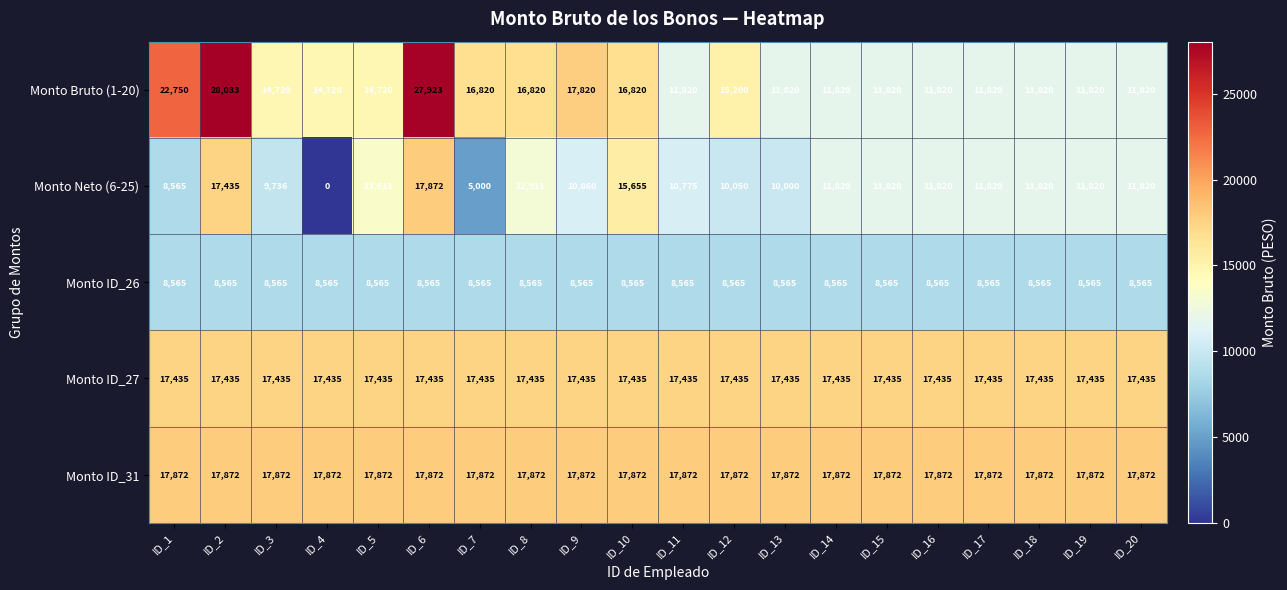

Which series changed the most between ID_1 and ID_11?

Monto Bruto (1-20)